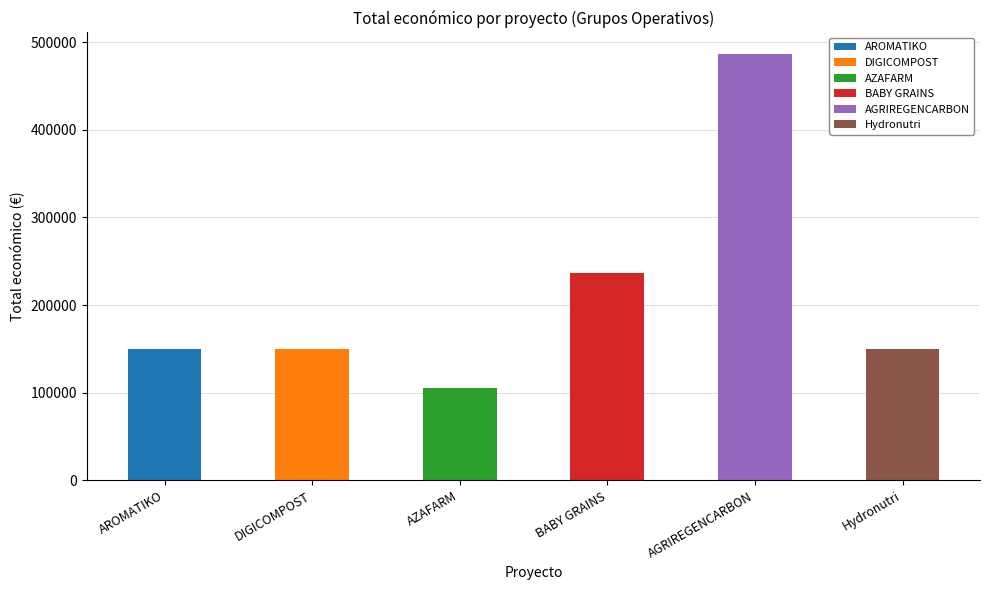

What is the difference between the values at AZAFARM and AROMATIKO?

43884